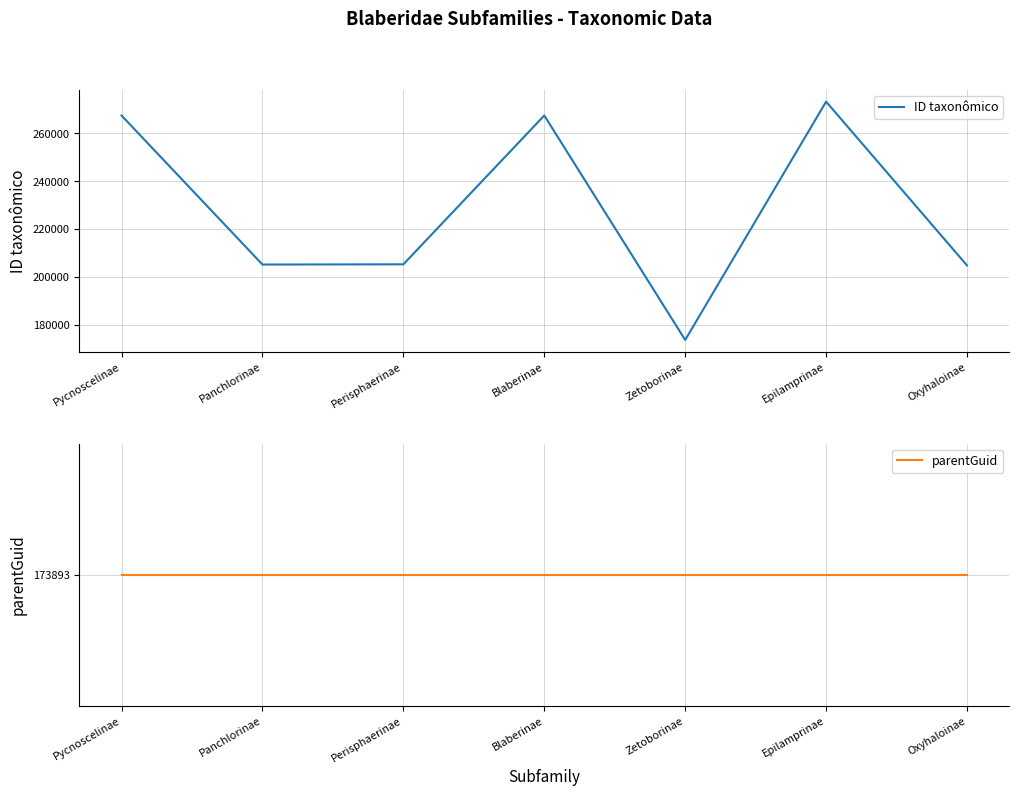

Rank the categories by ID taxonômico value from lowest to highest.

Zetoborinae, Oxyhaloinae, Panchlorinae, Perisphaerinae, Pycnoscelinae, Blaberinae, Epilamprinae